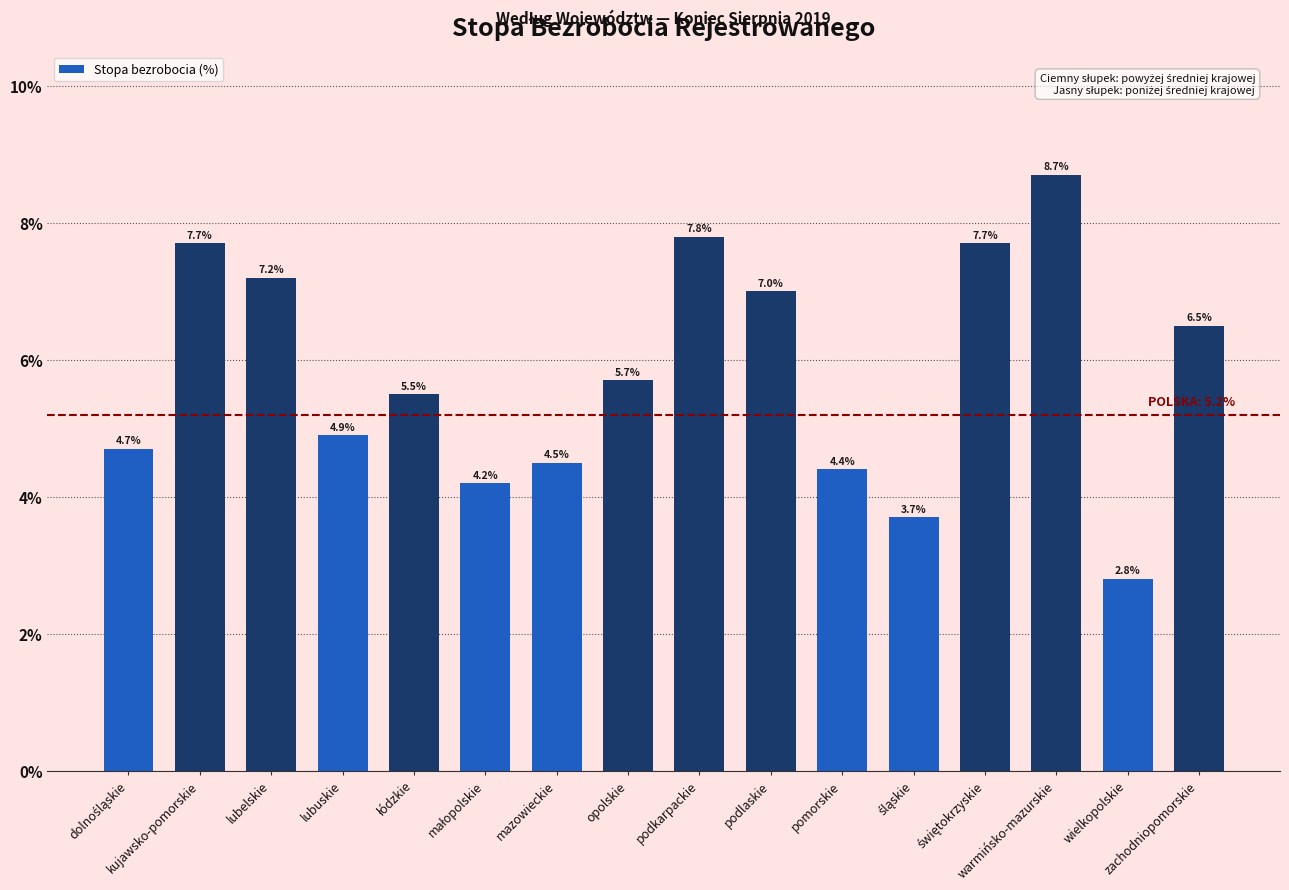

What is the label of the 7th bar from the left?

mazowieckie